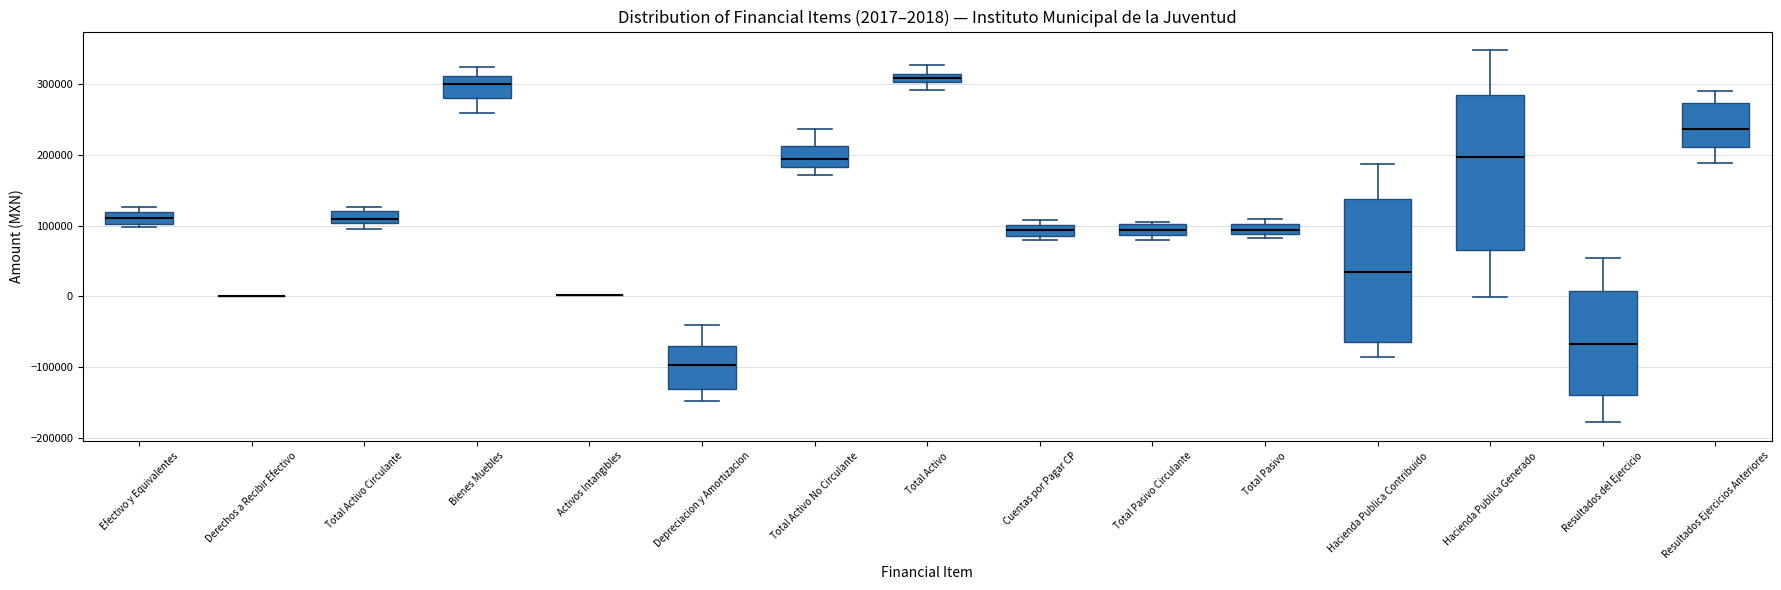

Comparing the boxes themselves (not the whiskers), which one is the tallest?

Hacienda Publica Generado